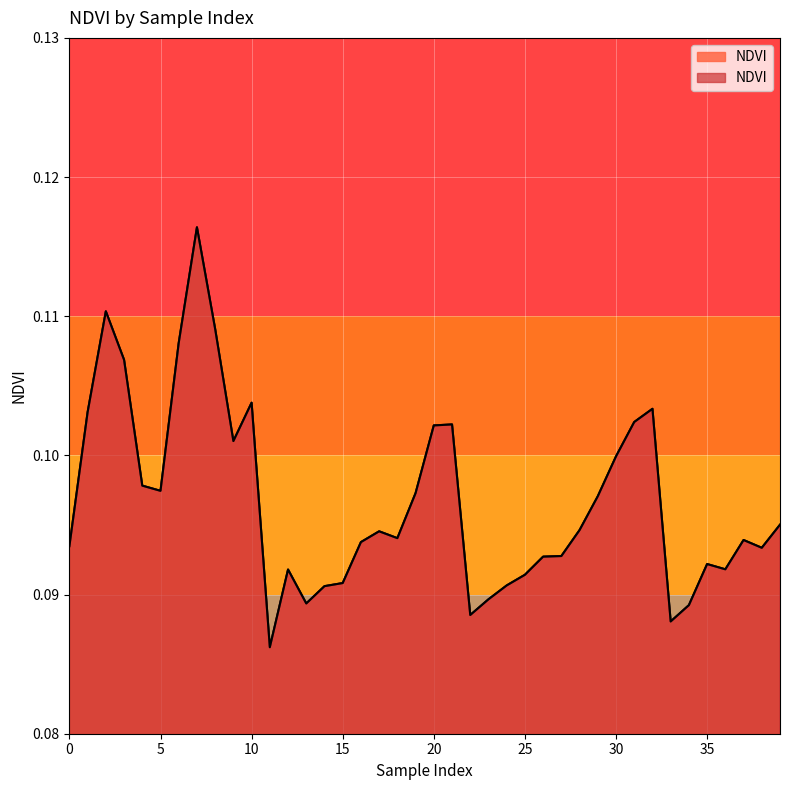

How many lines are shown in the chart?

1